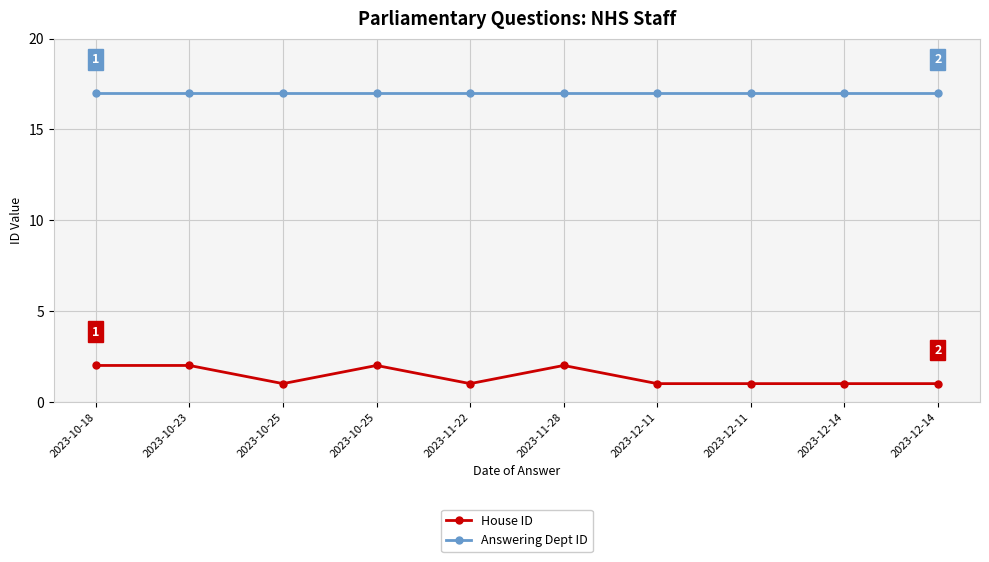

What is the sum of the Answering Dept ID values at 2023-12-14 and 2023-10-18?

34